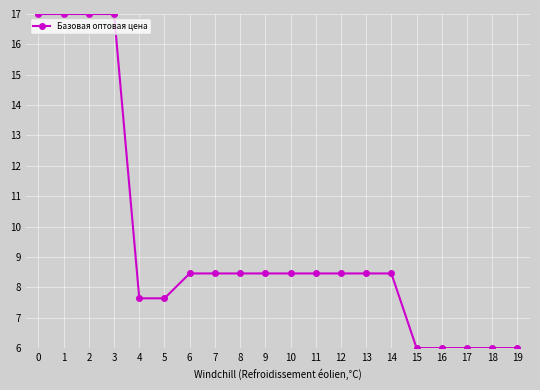

Read the value at 5.

7.6